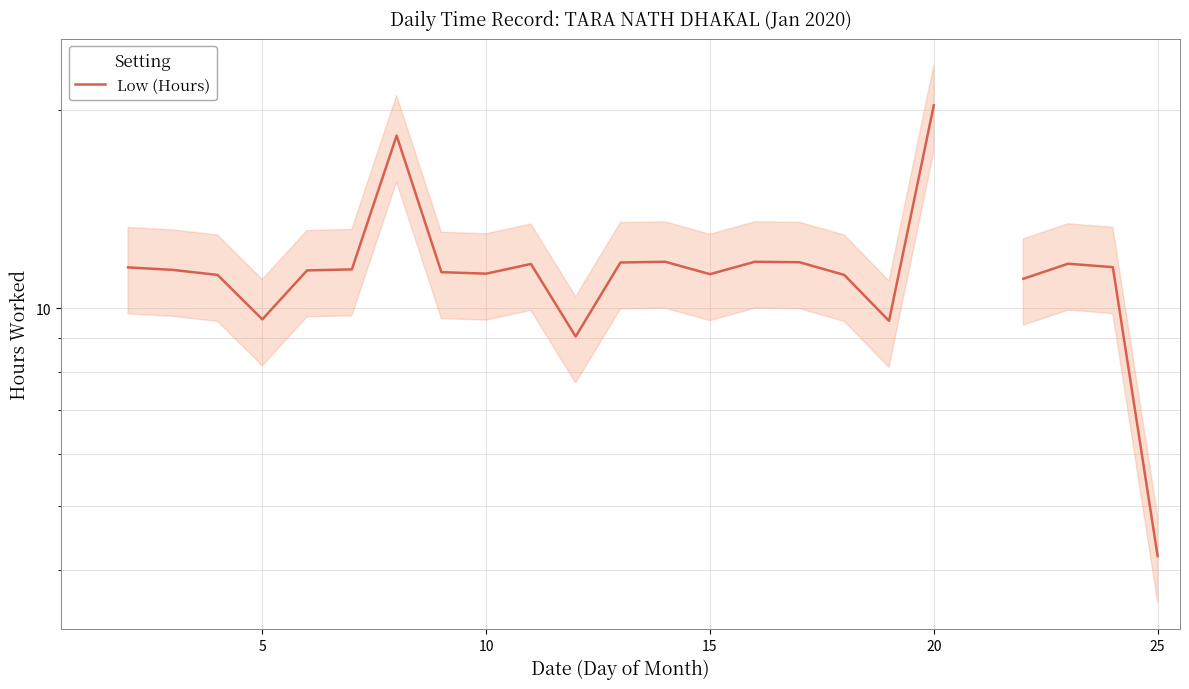

What is the maximum value shown in the chart?

20.4